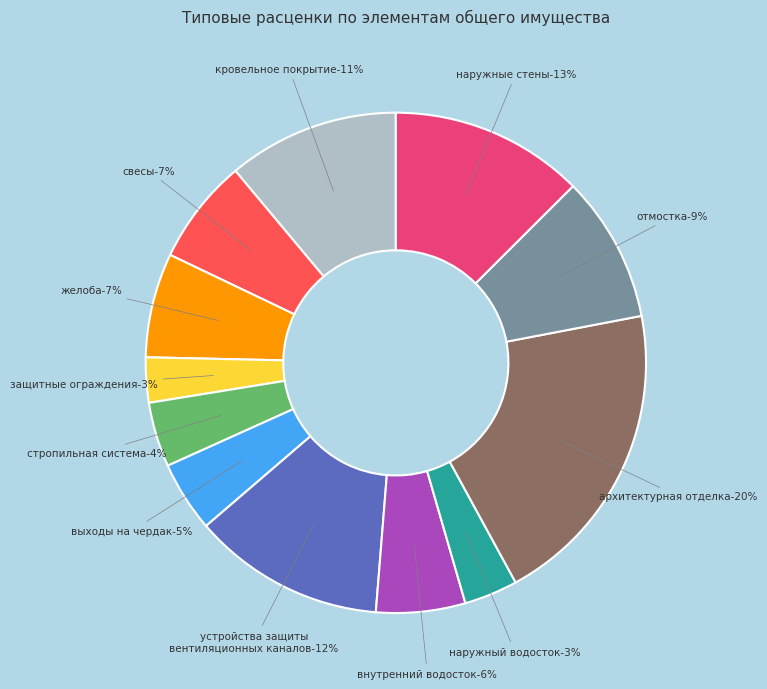

To the nearest percent, what is the combined percentage of внутренний водосток and отмостка?

15%